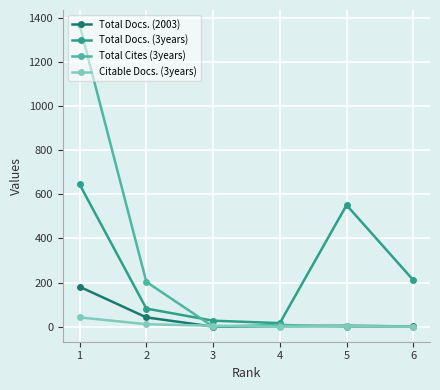

What is the spread (max minus min) of values at 3?

27